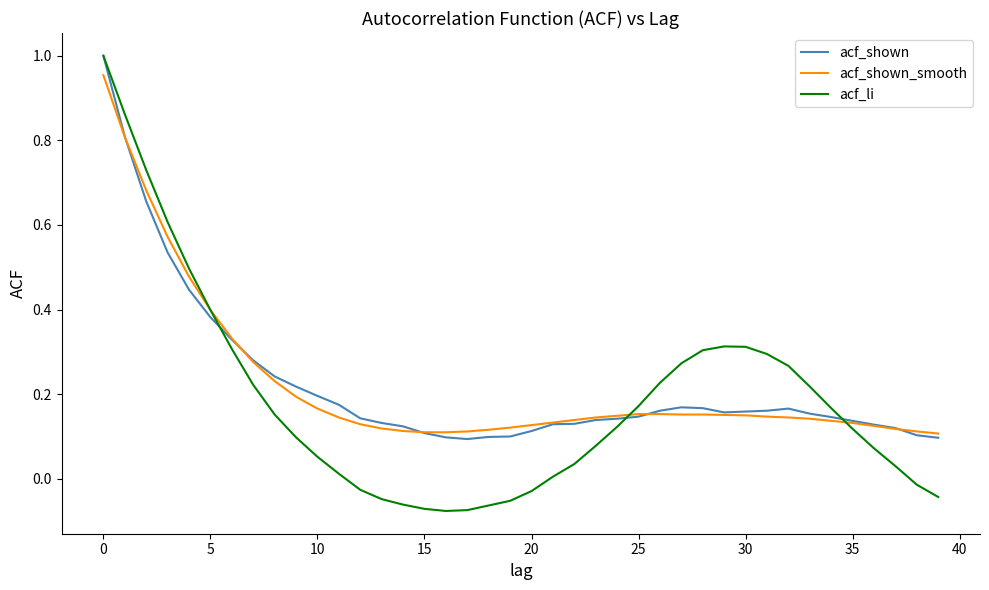

Which series has the largest range (max minus min)?

acf_li